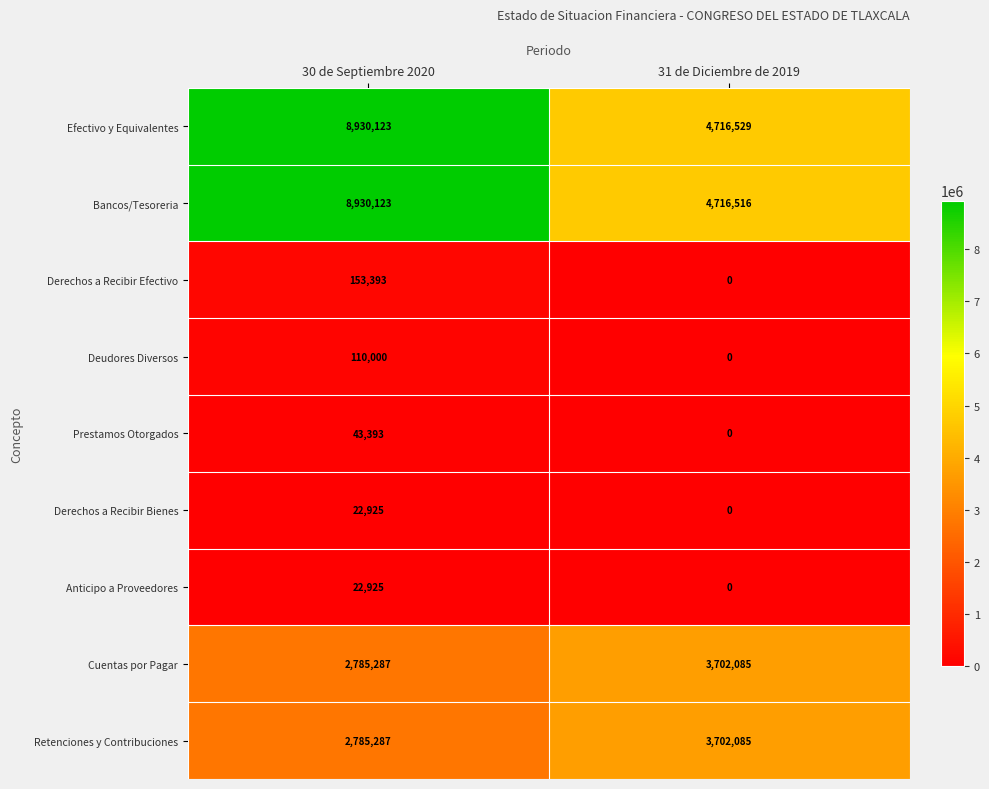

Reading left to right, transcribe all the data shown in this chart.

Efectivo y Equivalentes: 8930123	4716529
Bancos/Tesoreria: 8930123	4716516
Derechos a Recibir Efectivo: 153393	0
Deudores Diversos: 110000	0
Prestamos Otorgados: 43393	0
Derechos a Recibir Bienes: 22925	0
Anticipo a Proveedores: 22925	0
Cuentas por Pagar: 2785287	3702085
Retenciones y Contribuciones: 2785287	3702085